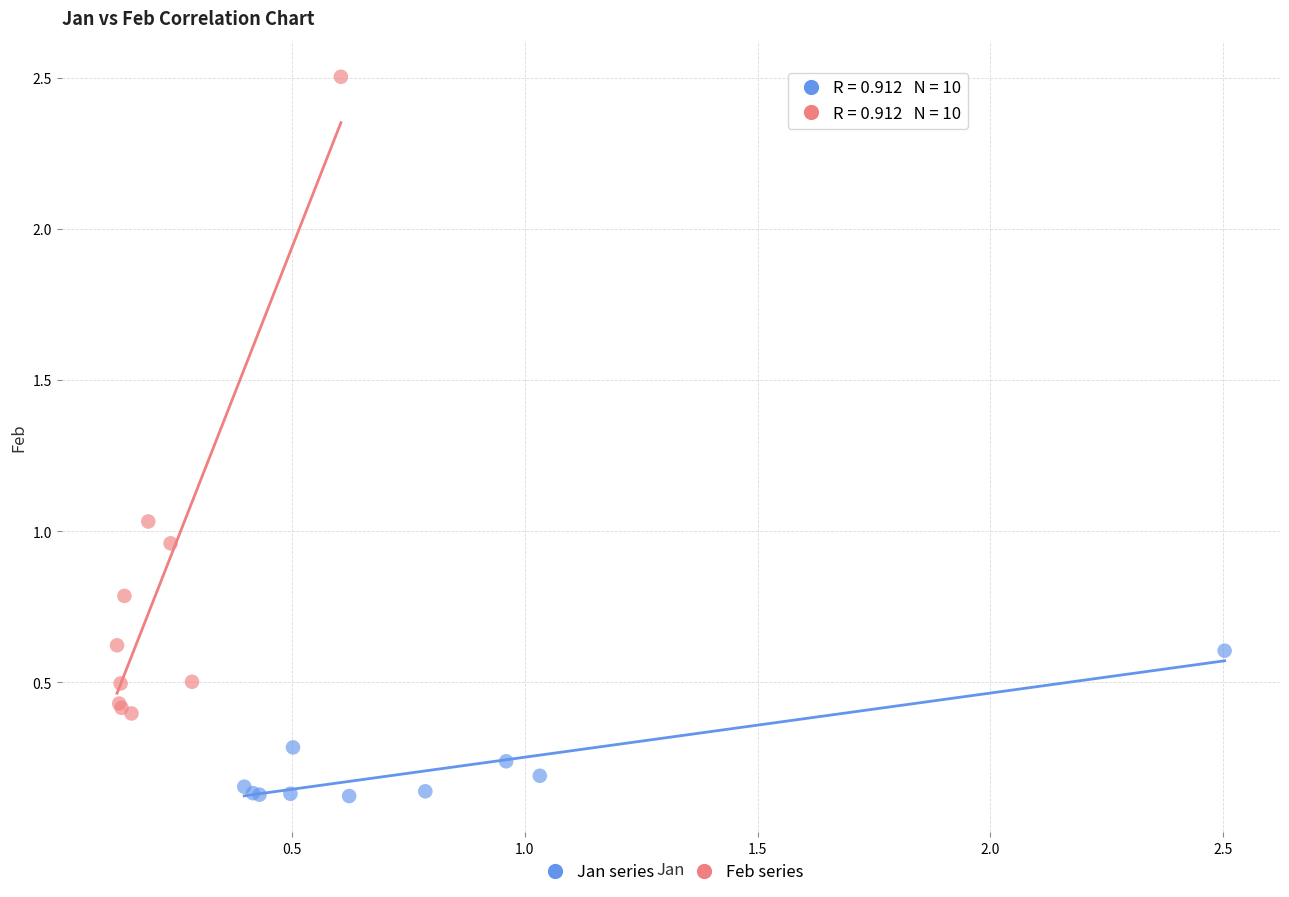

Which series reaches the minimum Y coordinate?

Jan series